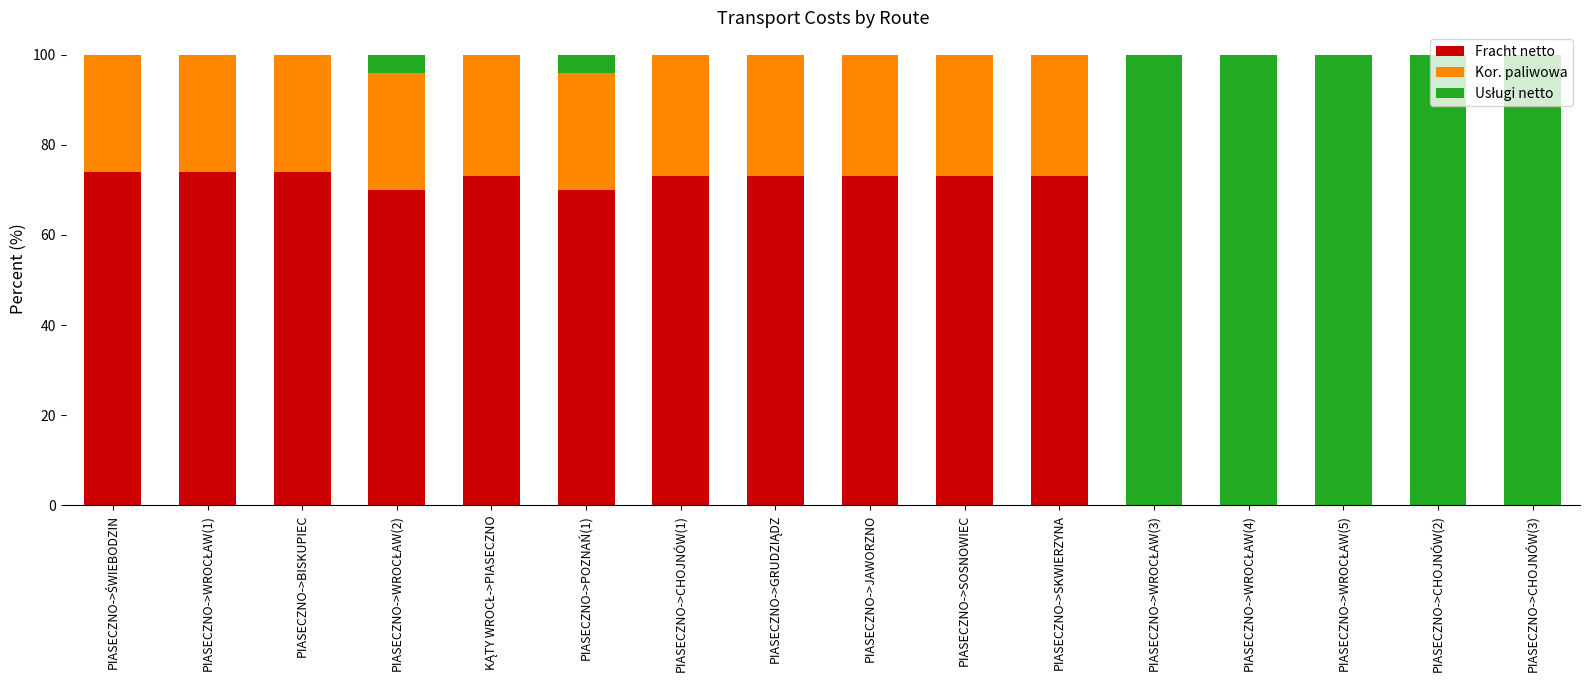

The value of Fracht netto at PIASECZNO->SOSNOWIEC is 73.0. True or false?

True